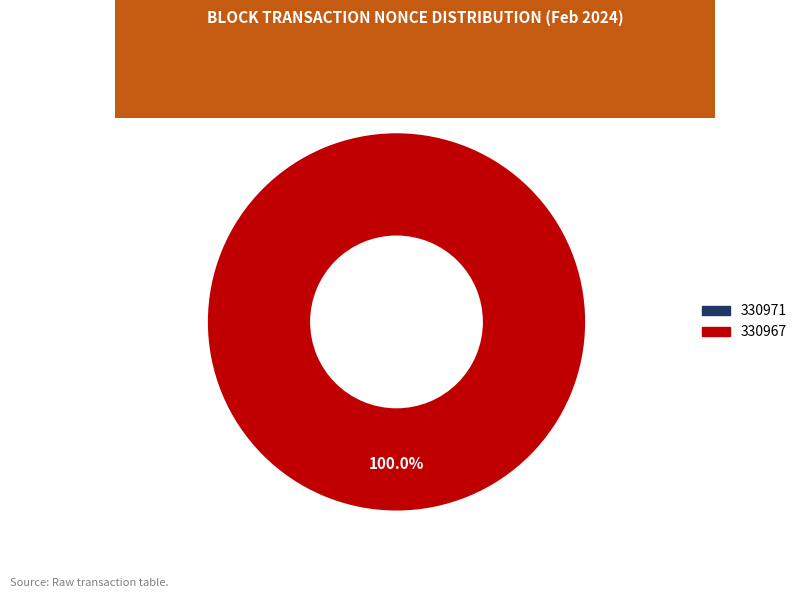

What percentage do 330967 and 330971 together represent?

100.0%